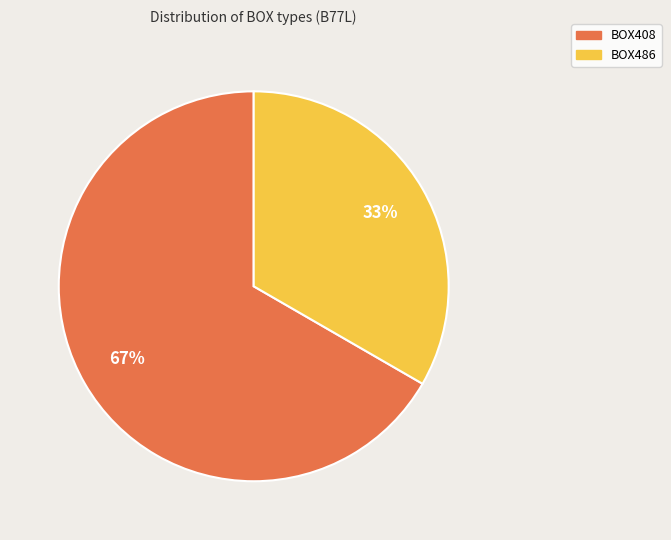

Which category has the biggest portion of the pie?

BOX408